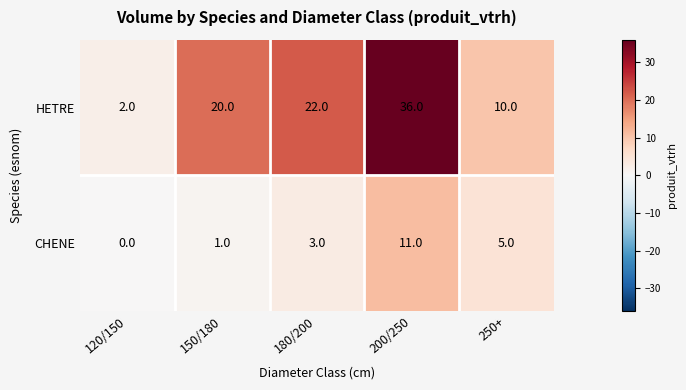

What is the total value across all series at 180/200?

25